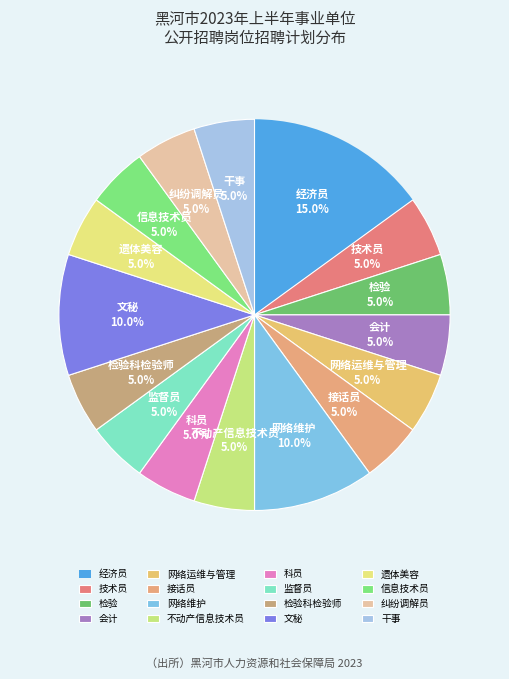

Is it true that 接话员 is 1% of the pie?

False